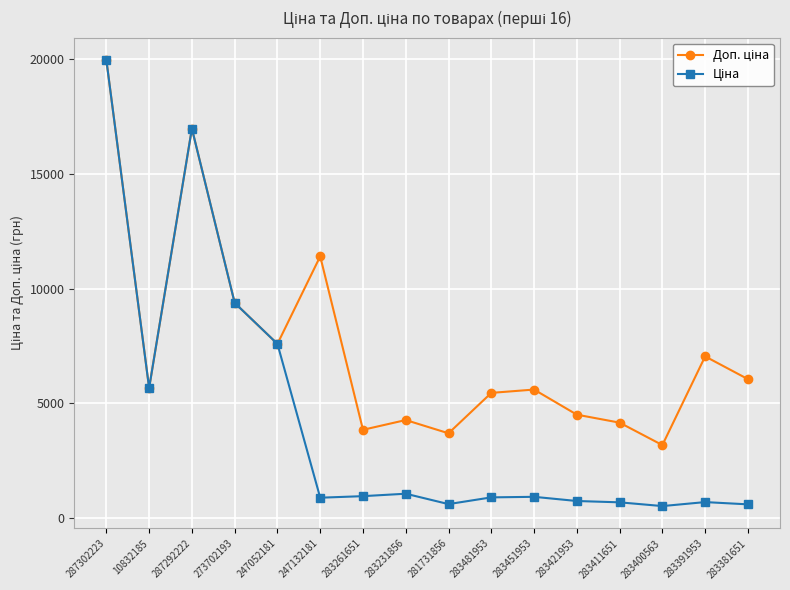

At how many categories does at least one series exceed 9952?

3